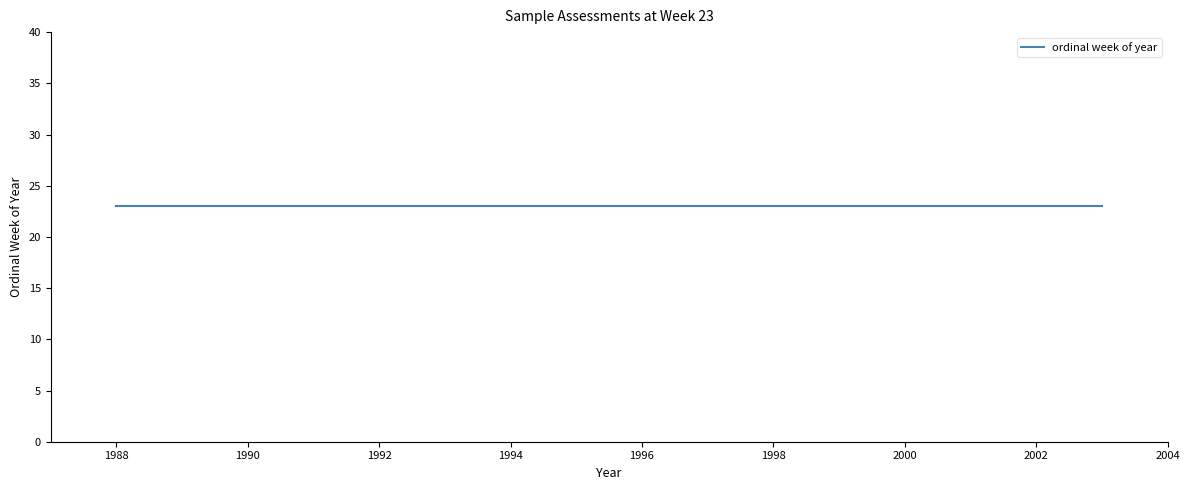

What is the approximate value of ordinal week of year at 1995?

23